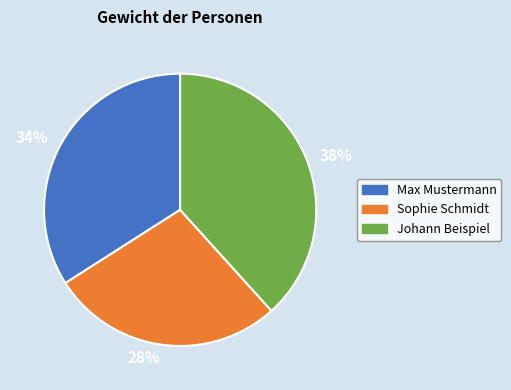

Rank the categories by value from highest to lowest.

Johann Beispiel, Max Mustermann, Sophie Schmidt